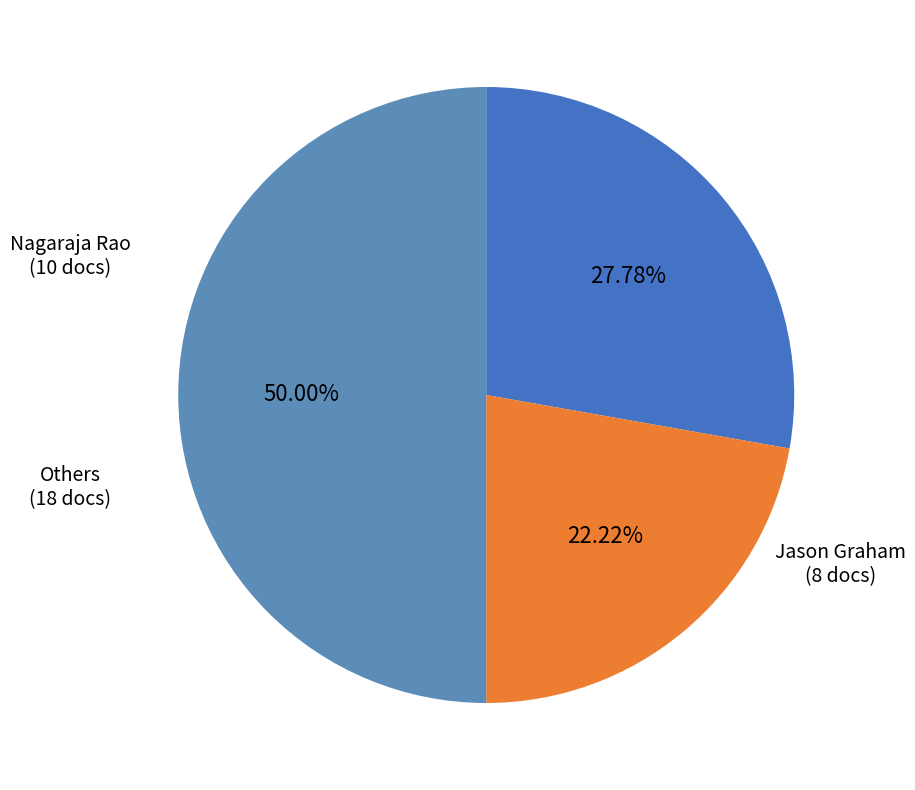

To the nearest percent, what is the difference between the largest and smallest slice percentages?

28%